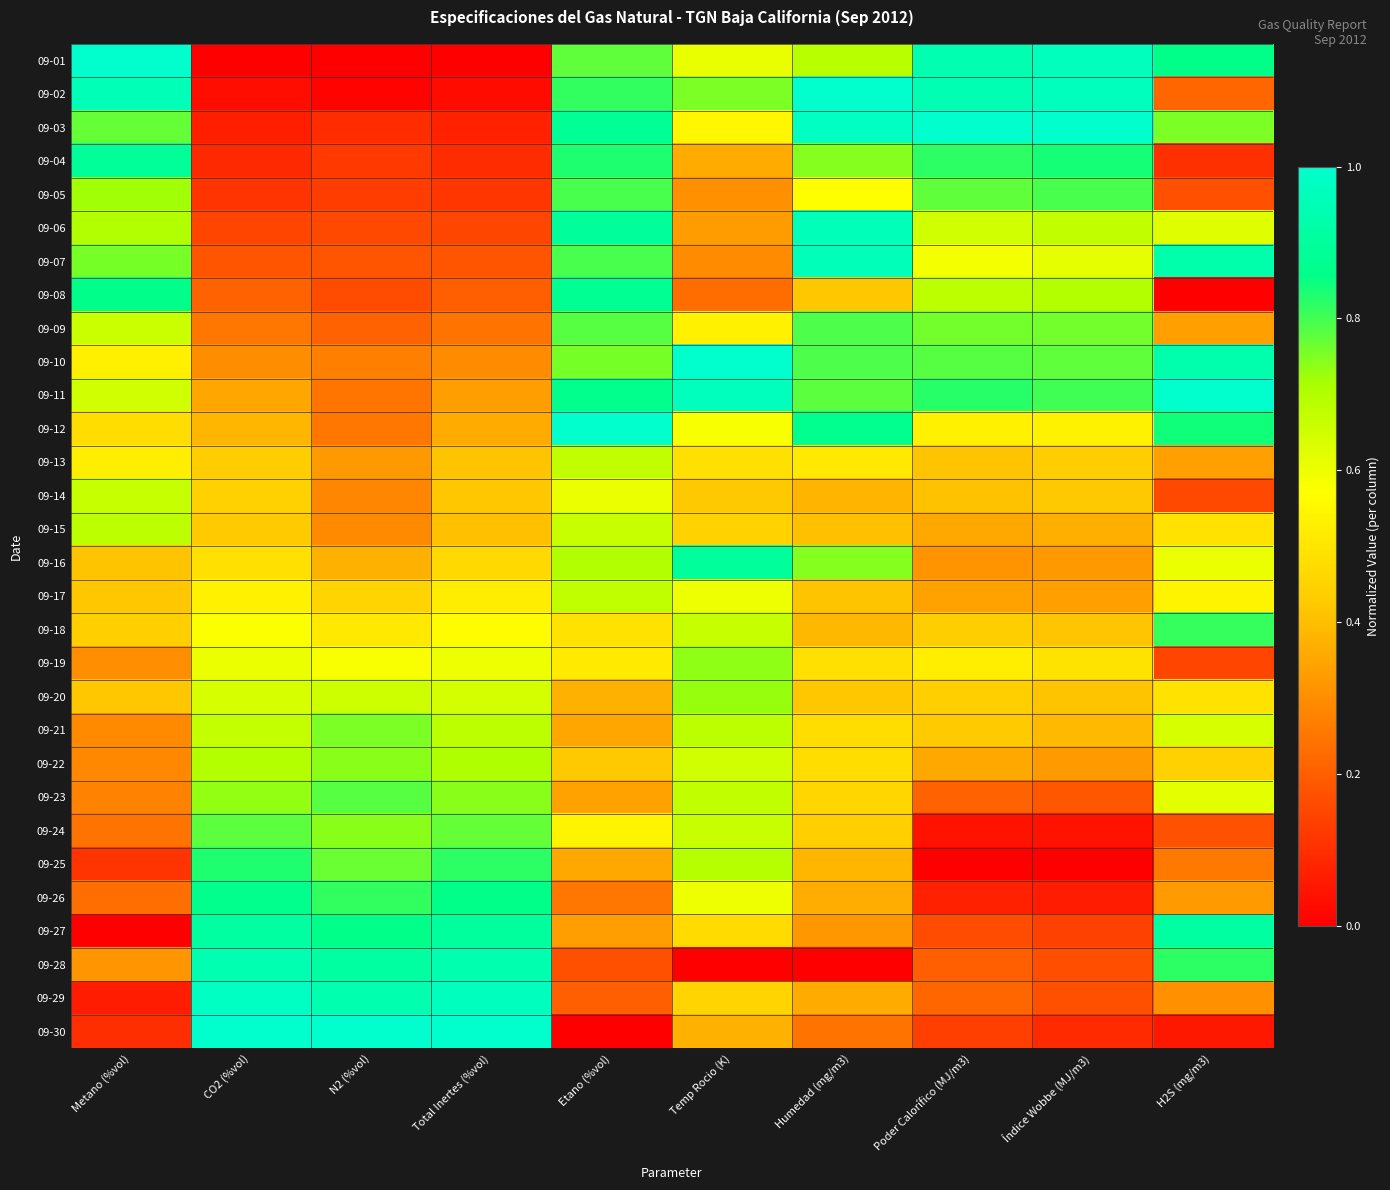

Reading left to right, transcribe all the data shown in this chart.

09-01: Metano (%vol)=1.0	CO2 (%vol)=0.0	N2 (%vol)=0.0	Total Inertes (%vol)=0.0	Etano (%vol)=0.8	Temp Rocio (K)=0.6	Humedad (mg/m3)=0.7	Poder Calorífico (MJ/m3)=0.9	Índice Wobbe (MJ/m3)=1.0	H2S (mg/m3)=0.9
09-02: Metano (%vol)=1.0	CO2 (%vol)=0.0	N2 (%vol)=0.0	Total Inertes (%vol)=0.0	Etano (%vol)=0.8	Temp Rocio (K)=0.8	Humedad (mg/m3)=1.0	Poder Calorífico (MJ/m3)=0.9	Índice Wobbe (MJ/m3)=1.0	H2S (mg/m3)=0.2
09-03: Metano (%vol)=0.8	CO2 (%vol)=0.1	N2 (%vol)=0.1	Total Inertes (%vol)=0.1	Etano (%vol)=0.9	Temp Rocio (K)=0.5	Humedad (mg/m3)=1.0	Poder Calorífico (MJ/m3)=1.0	Índice Wobbe (MJ/m3)=1.0	H2S (mg/m3)=0.8
09-04: Metano (%vol)=0.9	CO2 (%vol)=0.1	N2 (%vol)=0.1	Total Inertes (%vol)=0.1	Etano (%vol)=0.8	Temp Rocio (K)=0.4	Humedad (mg/m3)=0.7	Poder Calorífico (MJ/m3)=0.8	Índice Wobbe (MJ/m3)=0.8	H2S (mg/m3)=0.1
09-05: Metano (%vol)=0.7	CO2 (%vol)=0.1	N2 (%vol)=0.1	Total Inertes (%vol)=0.1	Etano (%vol)=0.8	Temp Rocio (K)=0.3	Humedad (mg/m3)=0.6	Poder Calorífico (MJ/m3)=0.8	Índice Wobbe (MJ/m3)=0.8	H2S (mg/m3)=0.2
09-06: Metano (%vol)=0.7	CO2 (%vol)=0.1	N2 (%vol)=0.2	Total Inertes (%vol)=0.1	Etano (%vol)=0.9	Temp Rocio (K)=0.3	Humedad (mg/m3)=1.0	Poder Calorífico (MJ/m3)=0.6	Índice Wobbe (MJ/m3)=0.7	H2S (mg/m3)=0.6
09-07: Metano (%vol)=0.8	CO2 (%vol)=0.2	N2 (%vol)=0.2	Total Inertes (%vol)=0.2	Etano (%vol)=0.8	Temp Rocio (K)=0.3	Humedad (mg/m3)=1.0	Poder Calorífico (MJ/m3)=0.6	Índice Wobbe (MJ/m3)=0.6	H2S (mg/m3)=0.9
09-08: Metano (%vol)=0.9	CO2 (%vol)=0.2	N2 (%vol)=0.2	Total Inertes (%vol)=0.2	Etano (%vol)=0.9	Temp Rocio (K)=0.2	Humedad (mg/m3)=0.4	Poder Calorífico (MJ/m3)=0.7	Índice Wobbe (MJ/m3)=0.7	H2S (mg/m3)=0.0
09-09: Metano (%vol)=0.7	CO2 (%vol)=0.3	N2 (%vol)=0.2	Total Inertes (%vol)=0.2	Etano (%vol)=0.8	Temp Rocio (K)=0.5	Humedad (mg/m3)=0.8	Poder Calorífico (MJ/m3)=0.8	Índice Wobbe (MJ/m3)=0.8	H2S (mg/m3)=0.3
09-10: Metano (%vol)=0.5	CO2 (%vol)=0.3	N2 (%vol)=0.3	Total Inertes (%vol)=0.3	Etano (%vol)=0.8	Temp Rocio (K)=1.0	Humedad (mg/m3)=0.8	Poder Calorífico (MJ/m3)=0.8	Índice Wobbe (MJ/m3)=0.8	H2S (mg/m3)=0.9
09-11: Metano (%vol)=0.6	CO2 (%vol)=0.3	N2 (%vol)=0.2	Total Inertes (%vol)=0.3	Etano (%vol)=0.9	Temp Rocio (K)=1.0	Humedad (mg/m3)=0.8	Poder Calorífico (MJ/m3)=0.8	Índice Wobbe (MJ/m3)=0.8	H2S (mg/m3)=1.0
09-12: Metano (%vol)=0.5	CO2 (%vol)=0.4	N2 (%vol)=0.3	Total Inertes (%vol)=0.4	Etano (%vol)=1.0	Temp Rocio (K)=0.6	Humedad (mg/m3)=0.9	Poder Calorífico (MJ/m3)=0.5	Índice Wobbe (MJ/m3)=0.5	H2S (mg/m3)=0.8
09-13: Metano (%vol)=0.5	CO2 (%vol)=0.4	N2 (%vol)=0.3	Total Inertes (%vol)=0.4	Etano (%vol)=0.7	Temp Rocio (K)=0.5	Humedad (mg/m3)=0.5	Poder Calorífico (MJ/m3)=0.4	Índice Wobbe (MJ/m3)=0.4	H2S (mg/m3)=0.3
09-14: Metano (%vol)=0.7	CO2 (%vol)=0.4	N2 (%vol)=0.3	Total Inertes (%vol)=0.4	Etano (%vol)=0.6	Temp Rocio (K)=0.4	Humedad (mg/m3)=0.4	Poder Calorífico (MJ/m3)=0.4	Índice Wobbe (MJ/m3)=0.4	H2S (mg/m3)=0.2
09-15: Metano (%vol)=0.7	CO2 (%vol)=0.4	N2 (%vol)=0.3	Total Inertes (%vol)=0.4	Etano (%vol)=0.7	Temp Rocio (K)=0.4	Humedad (mg/m3)=0.4	Poder Calorífico (MJ/m3)=0.4	Índice Wobbe (MJ/m3)=0.4	H2S (mg/m3)=0.5
09-16: Metano (%vol)=0.4	CO2 (%vol)=0.5	N2 (%vol)=0.4	Total Inertes (%vol)=0.5	Etano (%vol)=0.7	Temp Rocio (K)=0.9	Humedad (mg/m3)=0.7	Poder Calorífico (MJ/m3)=0.3	Índice Wobbe (MJ/m3)=0.3	H2S (mg/m3)=0.6
09-17: Metano (%vol)=0.4	CO2 (%vol)=0.5	N2 (%vol)=0.5	Total Inertes (%vol)=0.5	Etano (%vol)=0.7	Temp Rocio (K)=0.6	Humedad (mg/m3)=0.4	Poder Calorífico (MJ/m3)=0.3	Índice Wobbe (MJ/m3)=0.3	H2S (mg/m3)=0.5
09-18: Metano (%vol)=0.4	CO2 (%vol)=0.6	N2 (%vol)=0.5	Total Inertes (%vol)=0.6	Etano (%vol)=0.5	Temp Rocio (K)=0.7	Humedad (mg/m3)=0.4	Poder Calorífico (MJ/m3)=0.4	Índice Wobbe (MJ/m3)=0.4	H2S (mg/m3)=0.8
09-19: Metano (%vol)=0.3	CO2 (%vol)=0.6	N2 (%vol)=0.6	Total Inertes (%vol)=0.6	Etano (%vol)=0.5	Temp Rocio (K)=0.7	Humedad (mg/m3)=0.5	Poder Calorífico (MJ/m3)=0.5	Índice Wobbe (MJ/m3)=0.5	H2S (mg/m3)=0.1
09-20: Metano (%vol)=0.4	CO2 (%vol)=0.6	N2 (%vol)=0.7	Total Inertes (%vol)=0.6	Etano (%vol)=0.4	Temp Rocio (K)=0.7	Humedad (mg/m3)=0.4	Poder Calorífico (MJ/m3)=0.4	Índice Wobbe (MJ/m3)=0.4	H2S (mg/m3)=0.5
09-21: Metano (%vol)=0.3	CO2 (%vol)=0.7	N2 (%vol)=0.8	Total Inertes (%vol)=0.7	Etano (%vol)=0.3	Temp Rocio (K)=0.7	Humedad (mg/m3)=0.5	Poder Calorífico (MJ/m3)=0.4	Índice Wobbe (MJ/m3)=0.4	H2S (mg/m3)=0.6
09-22: Metano (%vol)=0.3	CO2 (%vol)=0.7	N2 (%vol)=0.7	Total Inertes (%vol)=0.7	Etano (%vol)=0.4	Temp Rocio (K)=0.7	Humedad (mg/m3)=0.5	Poder Calorífico (MJ/m3)=0.4	Índice Wobbe (MJ/m3)=0.3	H2S (mg/m3)=0.4
09-23: Metano (%vol)=0.3	CO2 (%vol)=0.7	N2 (%vol)=0.8	Total Inertes (%vol)=0.7	Etano (%vol)=0.3	Temp Rocio (K)=0.7	Humedad (mg/m3)=0.5	Poder Calorífico (MJ/m3)=0.2	Índice Wobbe (MJ/m3)=0.2	H2S (mg/m3)=0.6
09-24: Metano (%vol)=0.2	CO2 (%vol)=0.8	N2 (%vol)=0.7	Total Inertes (%vol)=0.8	Etano (%vol)=0.5	Temp Rocio (K)=0.7	Humedad (mg/m3)=0.4	Poder Calorífico (MJ/m3)=0.0	Índice Wobbe (MJ/m3)=0.0	H2S (mg/m3)=0.2
09-25: Metano (%vol)=0.1	CO2 (%vol)=0.8	N2 (%vol)=0.8	Total Inertes (%vol)=0.8	Etano (%vol)=0.4	Temp Rocio (K)=0.7	Humedad (mg/m3)=0.4	Poder Calorífico (MJ/m3)=0.0	Índice Wobbe (MJ/m3)=0.0	H2S (mg/m3)=0.3
09-26: Metano (%vol)=0.2	CO2 (%vol)=0.9	N2 (%vol)=0.8	Total Inertes (%vol)=0.9	Etano (%vol)=0.3	Temp Rocio (K)=0.6	Humedad (mg/m3)=0.4	Poder Calorífico (MJ/m3)=0.1	Índice Wobbe (MJ/m3)=0.1	H2S (mg/m3)=0.3
09-27: Metano (%vol)=0.0	CO2 (%vol)=0.9	N2 (%vol)=0.9	Total Inertes (%vol)=0.9	Etano (%vol)=0.3	Temp Rocio (K)=0.5	Humedad (mg/m3)=0.3	Poder Calorífico (MJ/m3)=0.2	Índice Wobbe (MJ/m3)=0.1	H2S (mg/m3)=0.9
09-28: Metano (%vol)=0.3	CO2 (%vol)=0.9	N2 (%vol)=0.9	Total Inertes (%vol)=0.9	Etano (%vol)=0.2	Temp Rocio (K)=0.0	Humedad (mg/m3)=0.0	Poder Calorífico (MJ/m3)=0.2	Índice Wobbe (MJ/m3)=0.2	H2S (mg/m3)=0.8
09-29: Metano (%vol)=0.1	CO2 (%vol)=1.0	N2 (%vol)=0.9	Total Inertes (%vol)=1.0	Etano (%vol)=0.2	Temp Rocio (K)=0.5	Humedad (mg/m3)=0.4	Poder Calorífico (MJ/m3)=0.2	Índice Wobbe (MJ/m3)=0.2	H2S (mg/m3)=0.3
09-30: Metano (%vol)=0.1	CO2 (%vol)=1.0	N2 (%vol)=1.0	Total Inertes (%vol)=1.0	Etano (%vol)=0.0	Temp Rocio (K)=0.4	Humedad (mg/m3)=0.2	Poder Calorífico (MJ/m3)=0.1	Índice Wobbe (MJ/m3)=0.1	H2S (mg/m3)=0.1